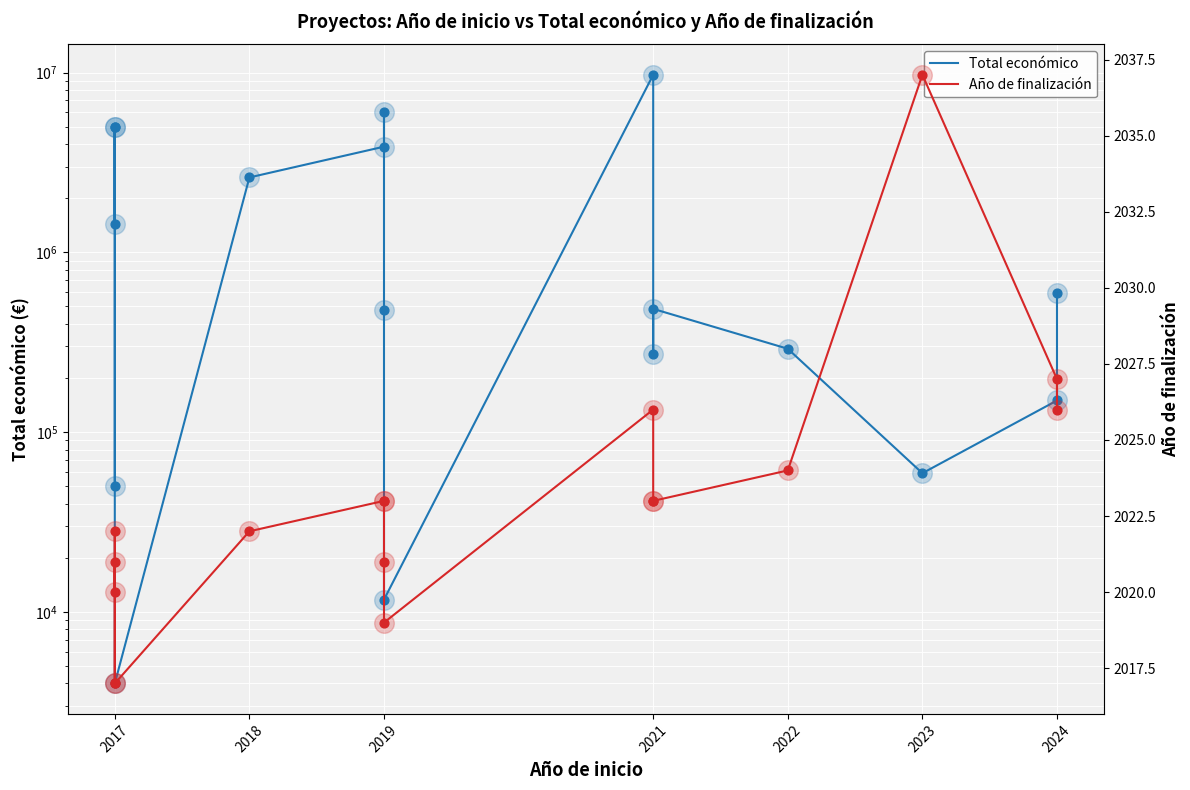

Which series has the largest total across all categories?

Total económico